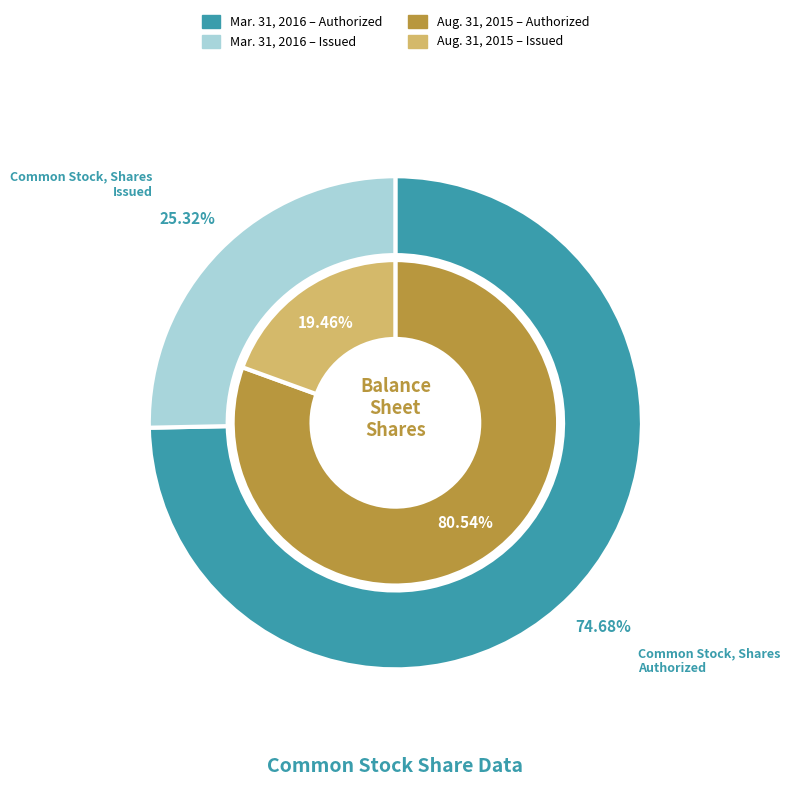

To the nearest percent, what is the difference between the Common Stock, Shares Authorized and Common Stock, Shares Issued slice percentages?

61%